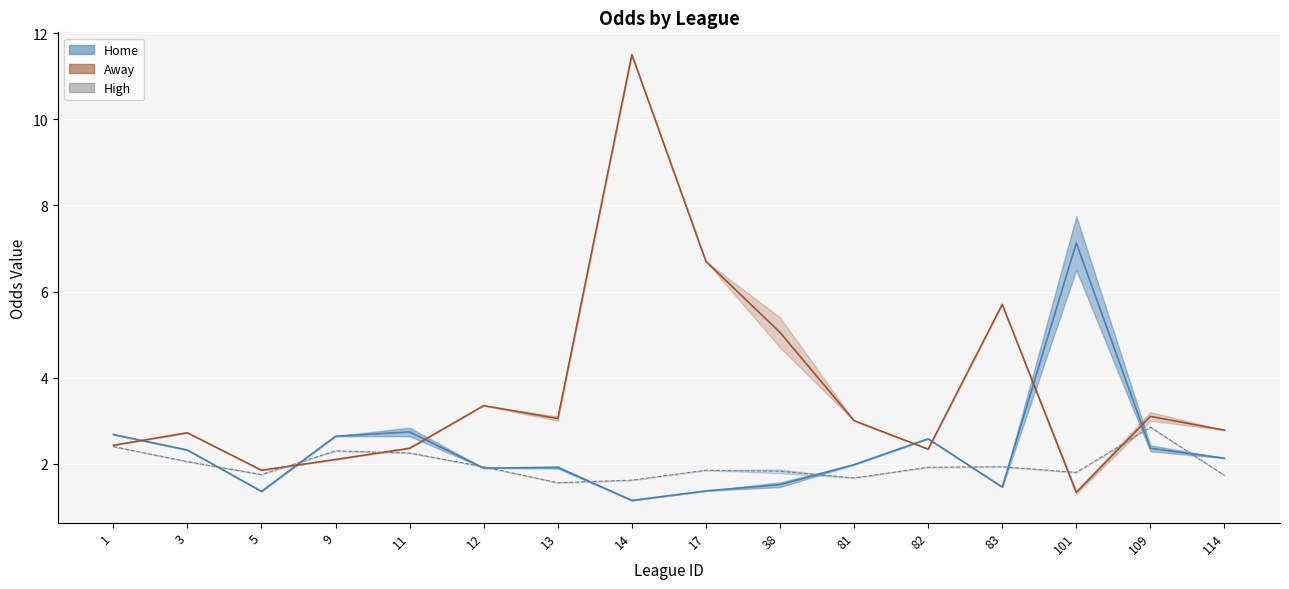

Rank the categories by high mid value from highest to lowest.

109, 1, 9, 11, 3, 12, 83, 82, 17, 38, 101, 5, 114, 81, 14, 13